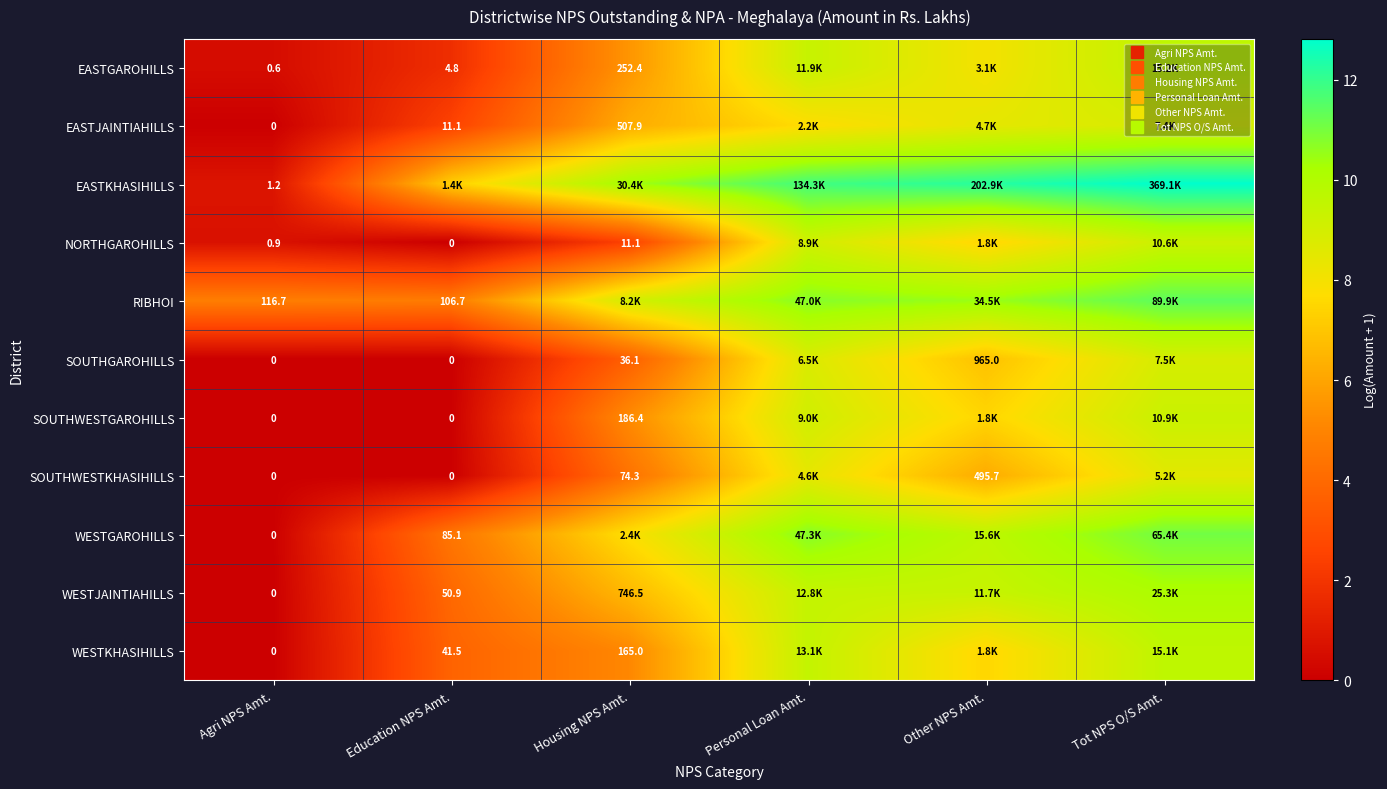

Which series has the largest total across all categories?

EASTKHASIHILLS